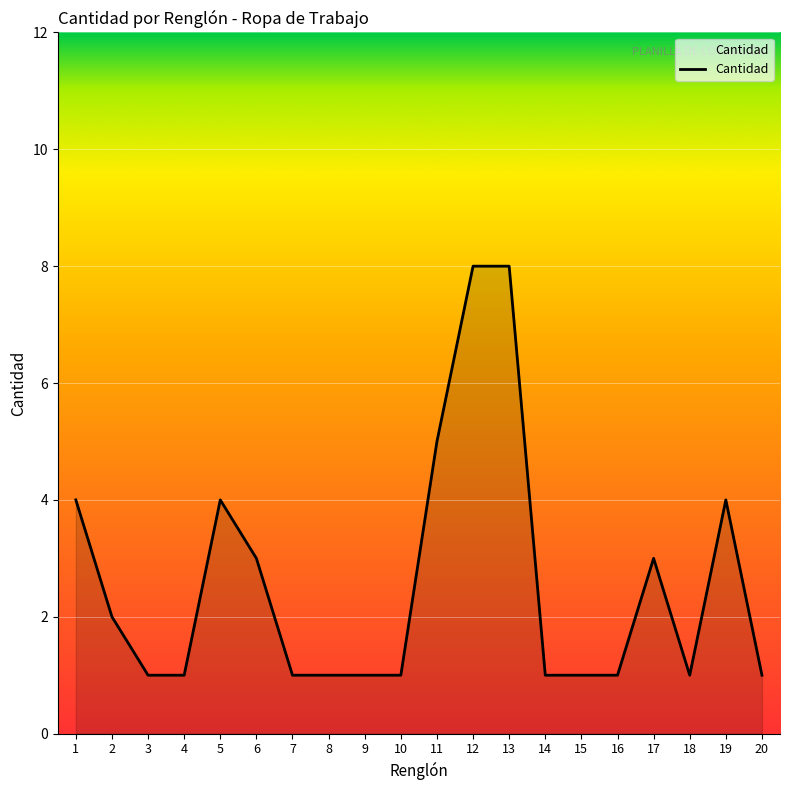

Is it true that the value at 8 is 0?

False